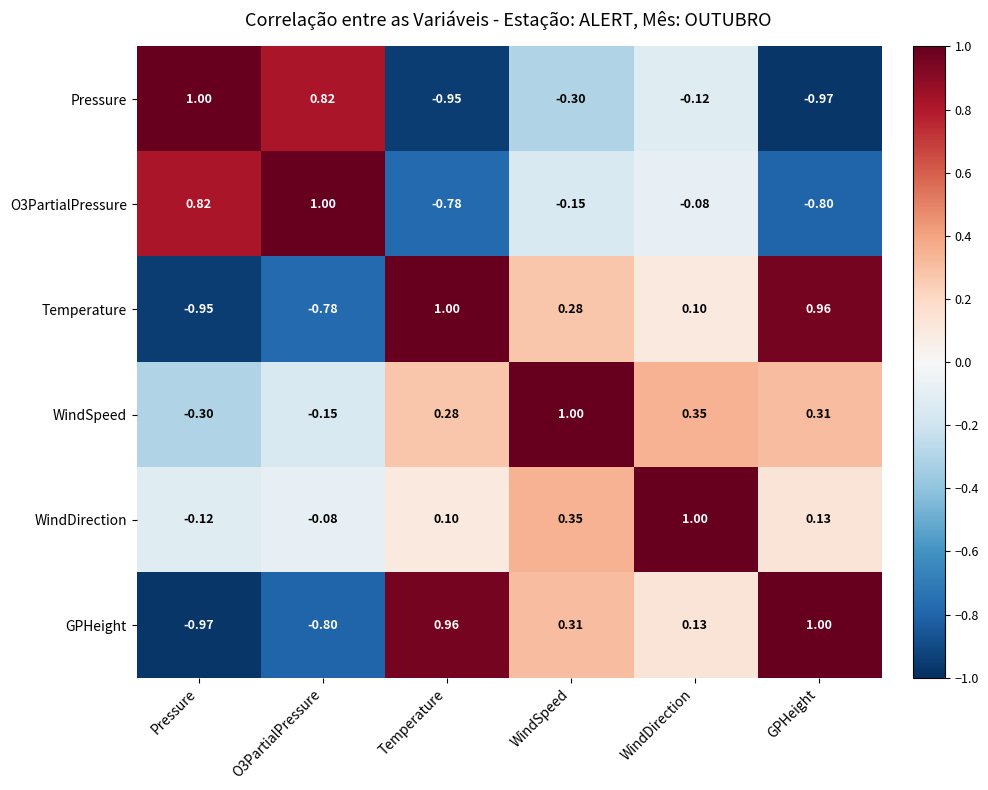

At which category is the sum across all series the highest?

WindSpeed